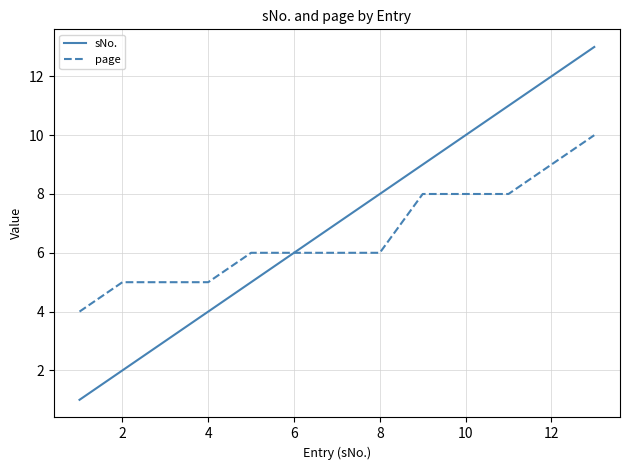

What is the sum of all page values?

86